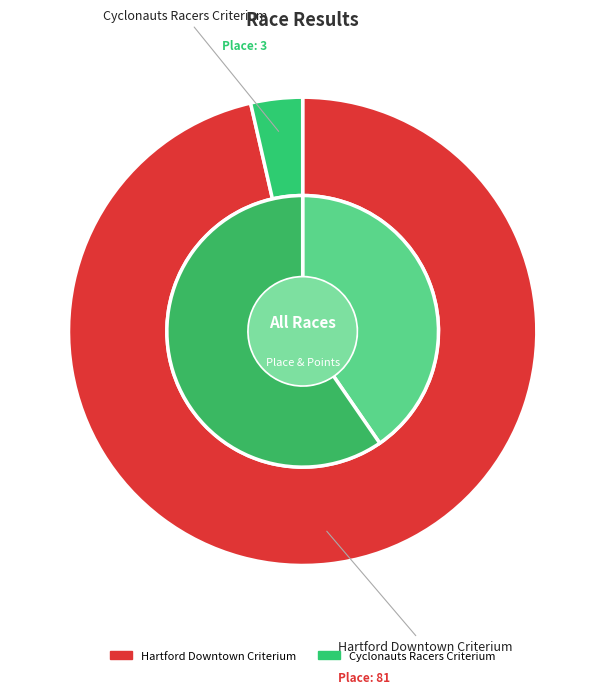

How many slices are in this pie chart?

2